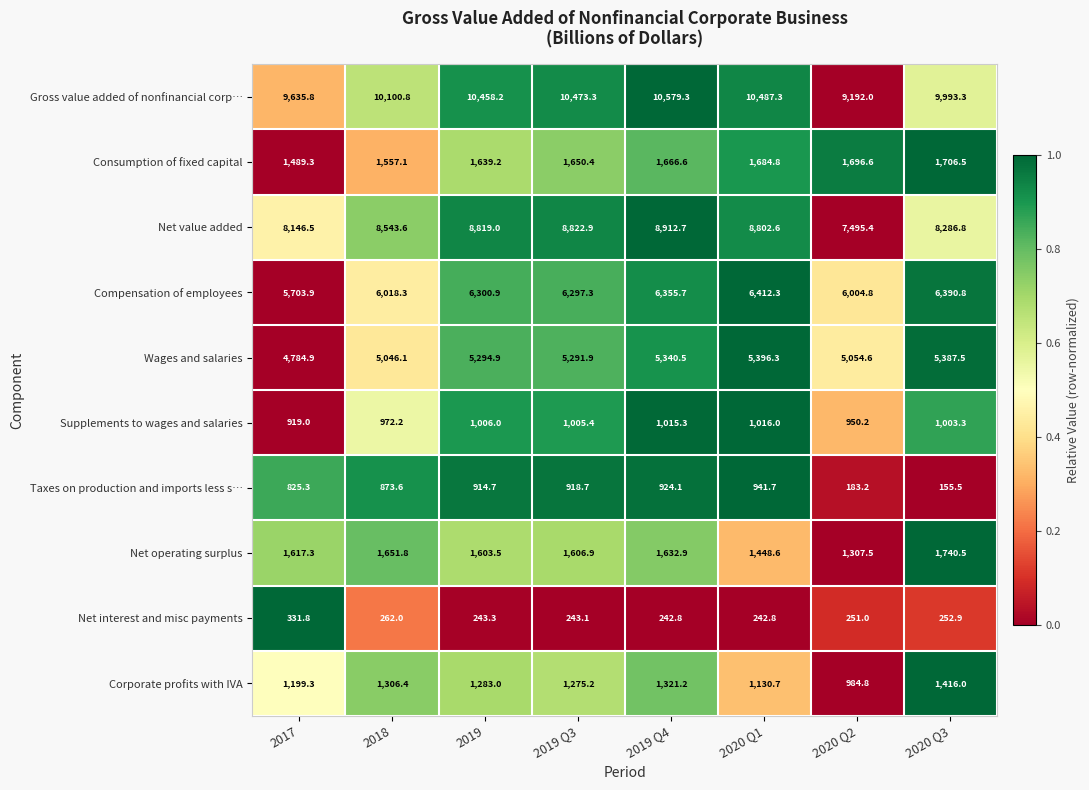

How many distinct data groups are displayed?

10